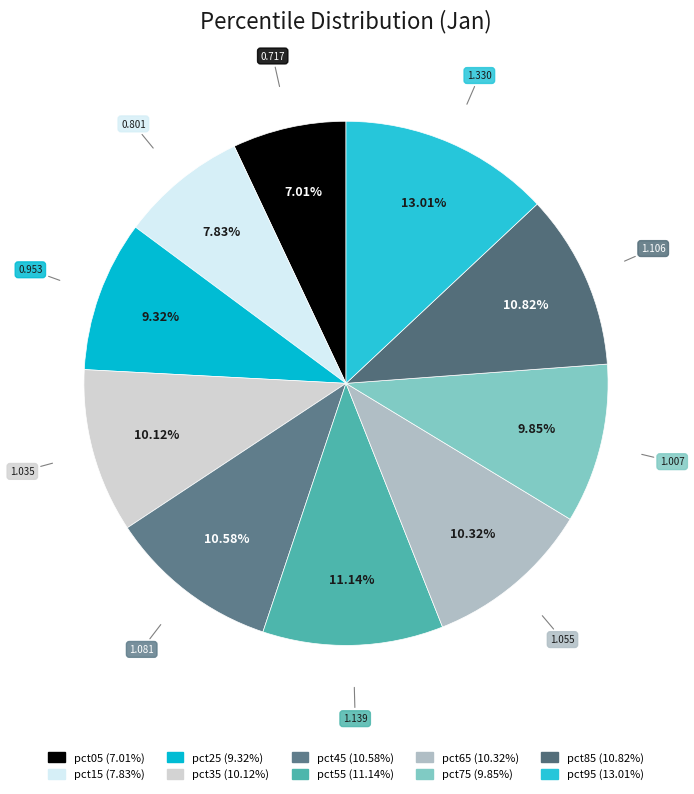

Is there any slice that represents more than half of the pie?

No